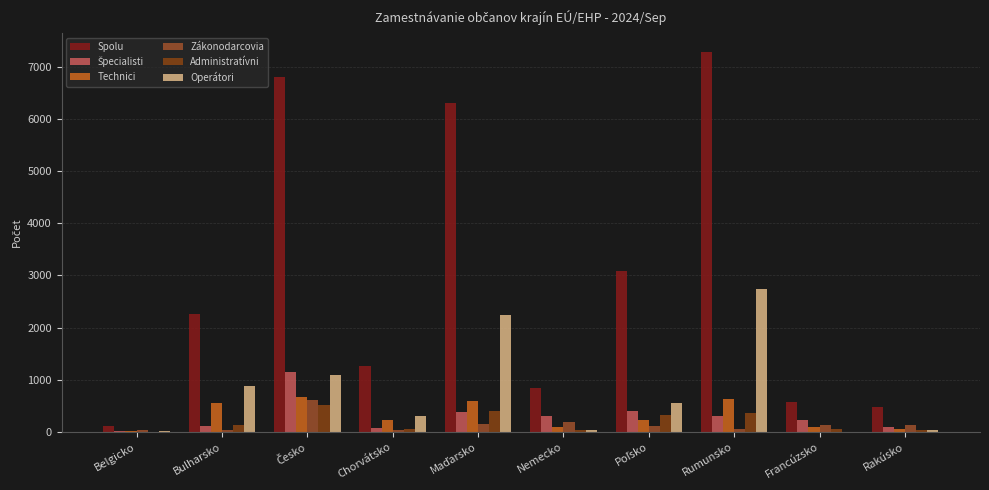

What is the difference between the Špecialisti values at Rumunsko and Rakúsko?

203